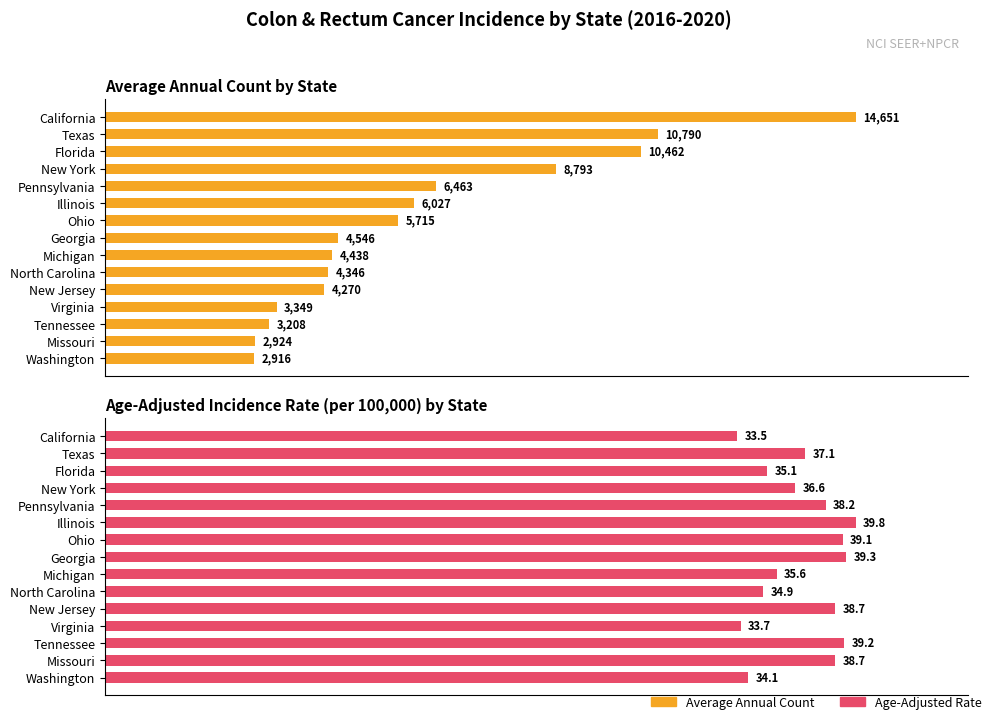

What is the minimum value for Average Annual Count?

2916.0